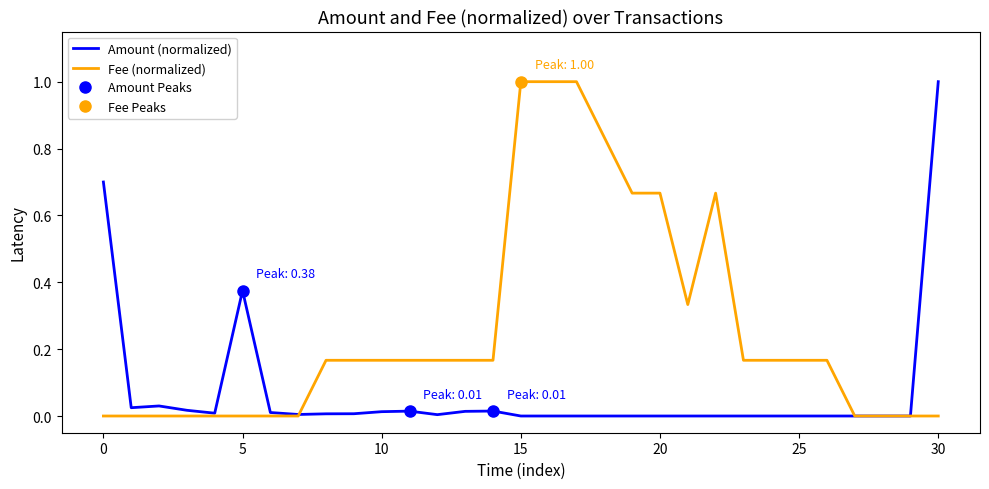

Read the Fee (normalized) value at 11.

0.2